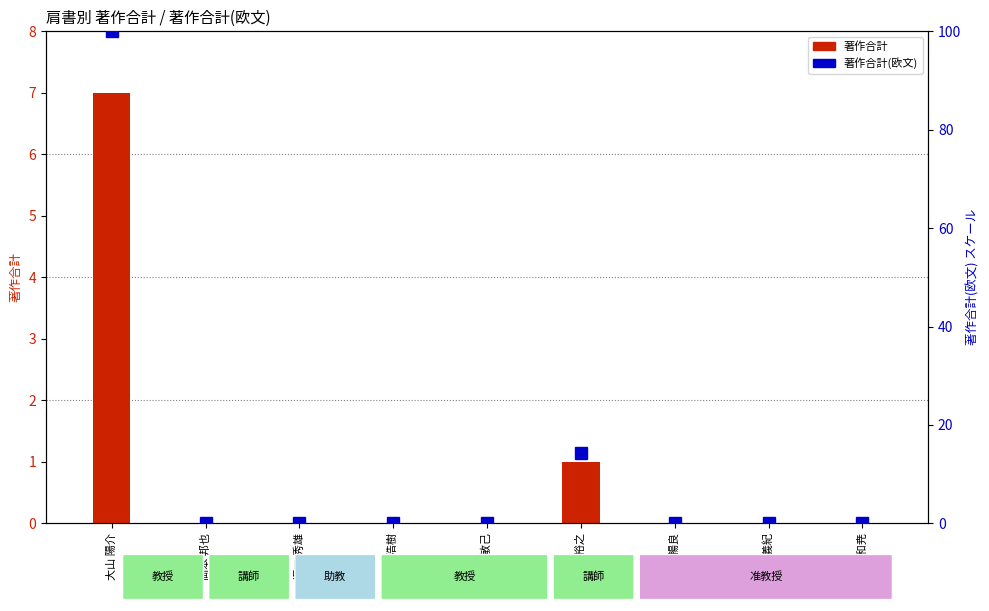

Reading right to left, extract all data points from this chart.

著作合計: 0.0	0.0	0.0	1.0	0.0	0.0	0.0	0.0	7.0
著作合計(欧文): 0.0	0.0	0.0	14.3	0.0	0.0	0.0	0.0	100.0